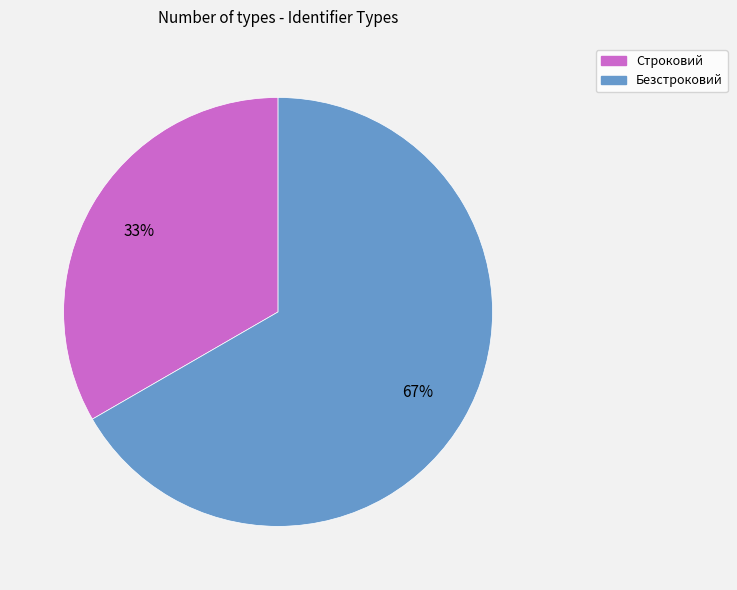

What percentage is the Безстроковий slice, to the nearest percent?

67%